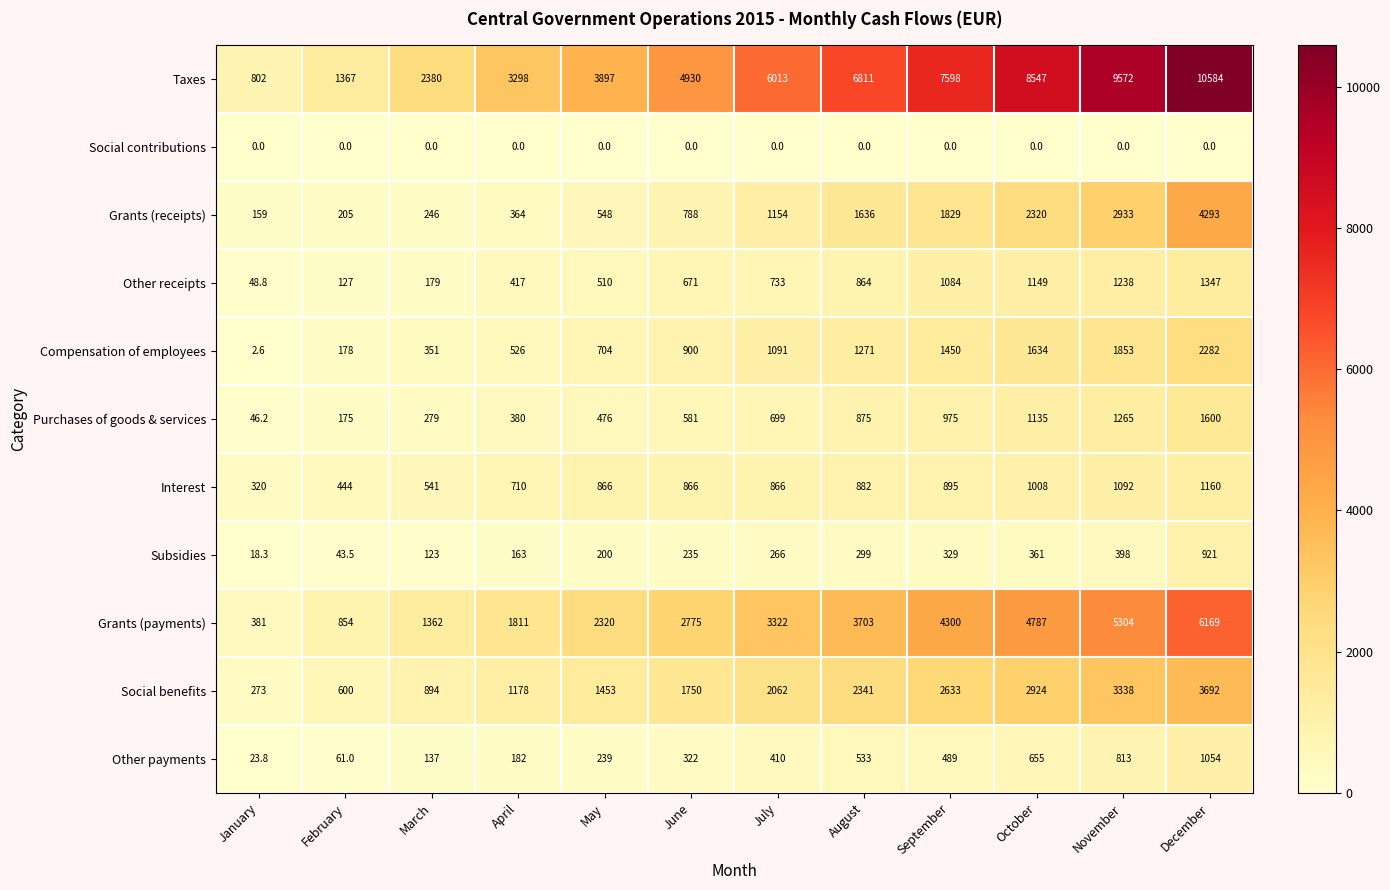

How many data points does each series have?

12